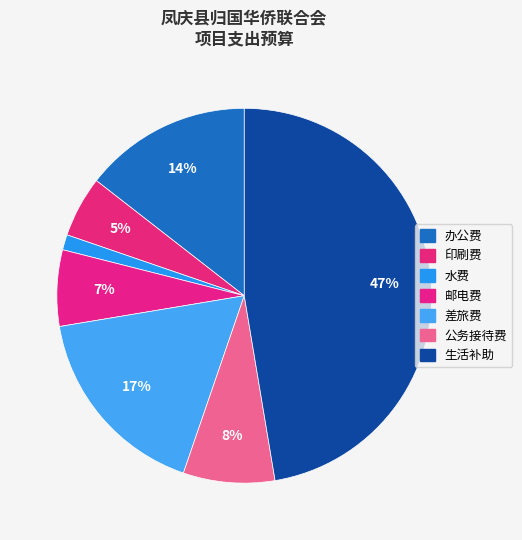

Which category has the smallest portion of the pie?

水费